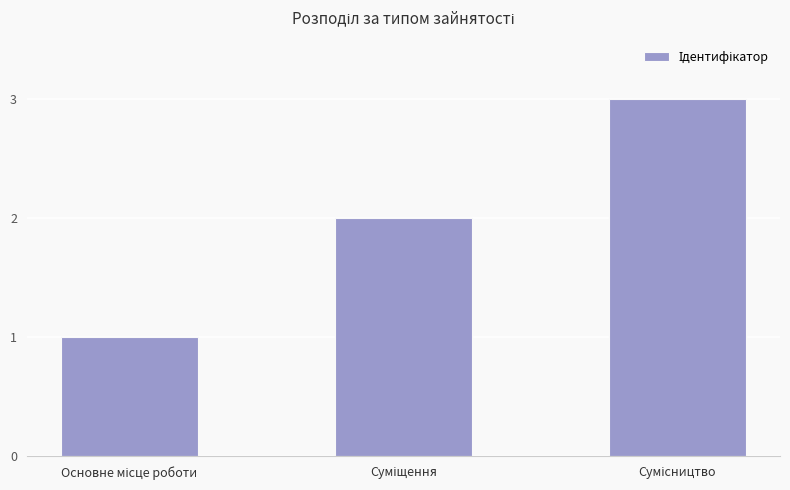

How many values are below 2?

1